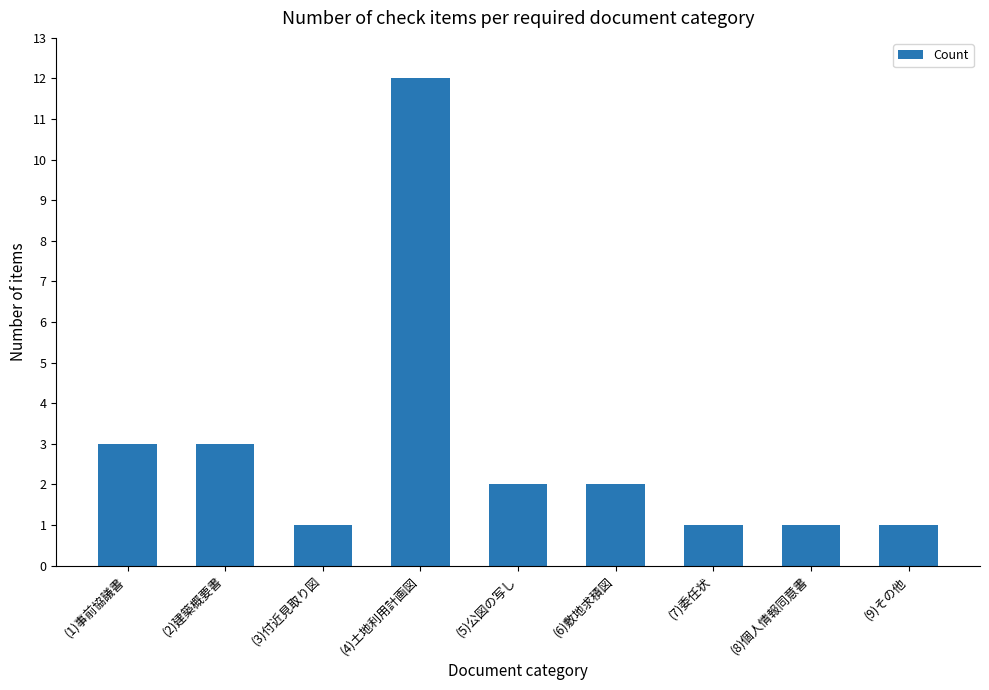

The chart shows a value of 4 at (4)土地利用計画図. True or false?

False